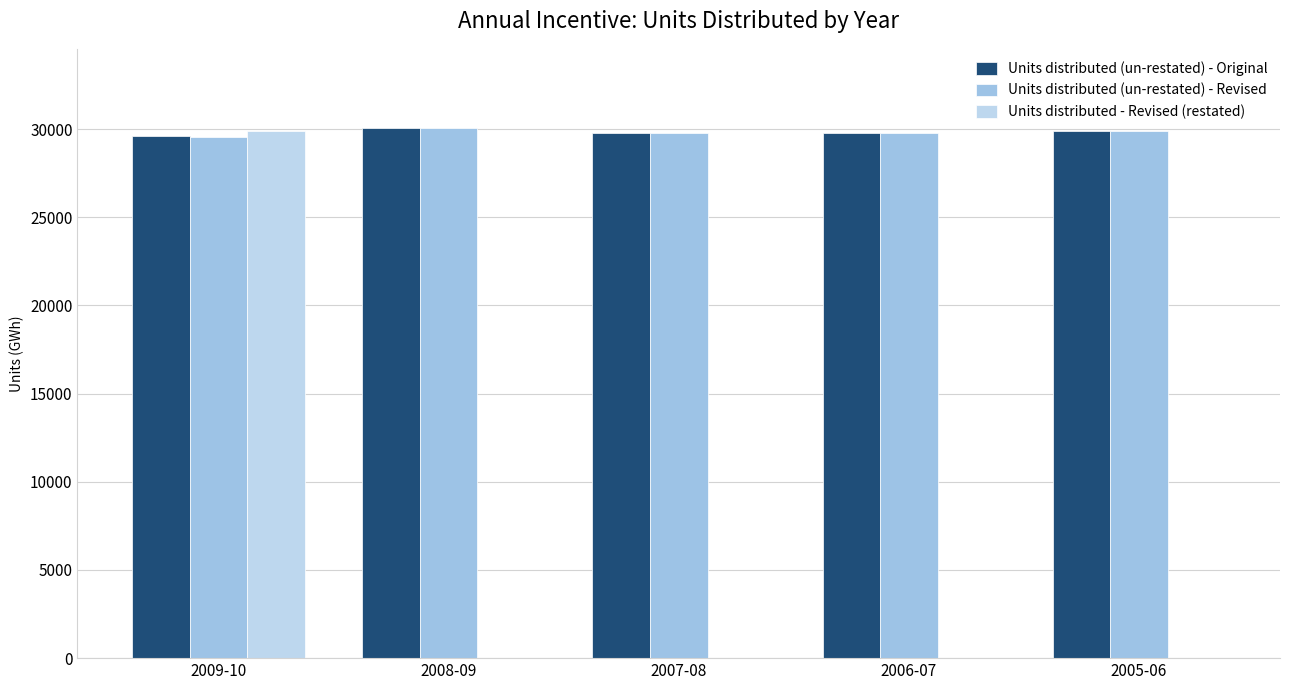

What is the lowest value of the Units distributed (un-restated) - Original series?

29585.4